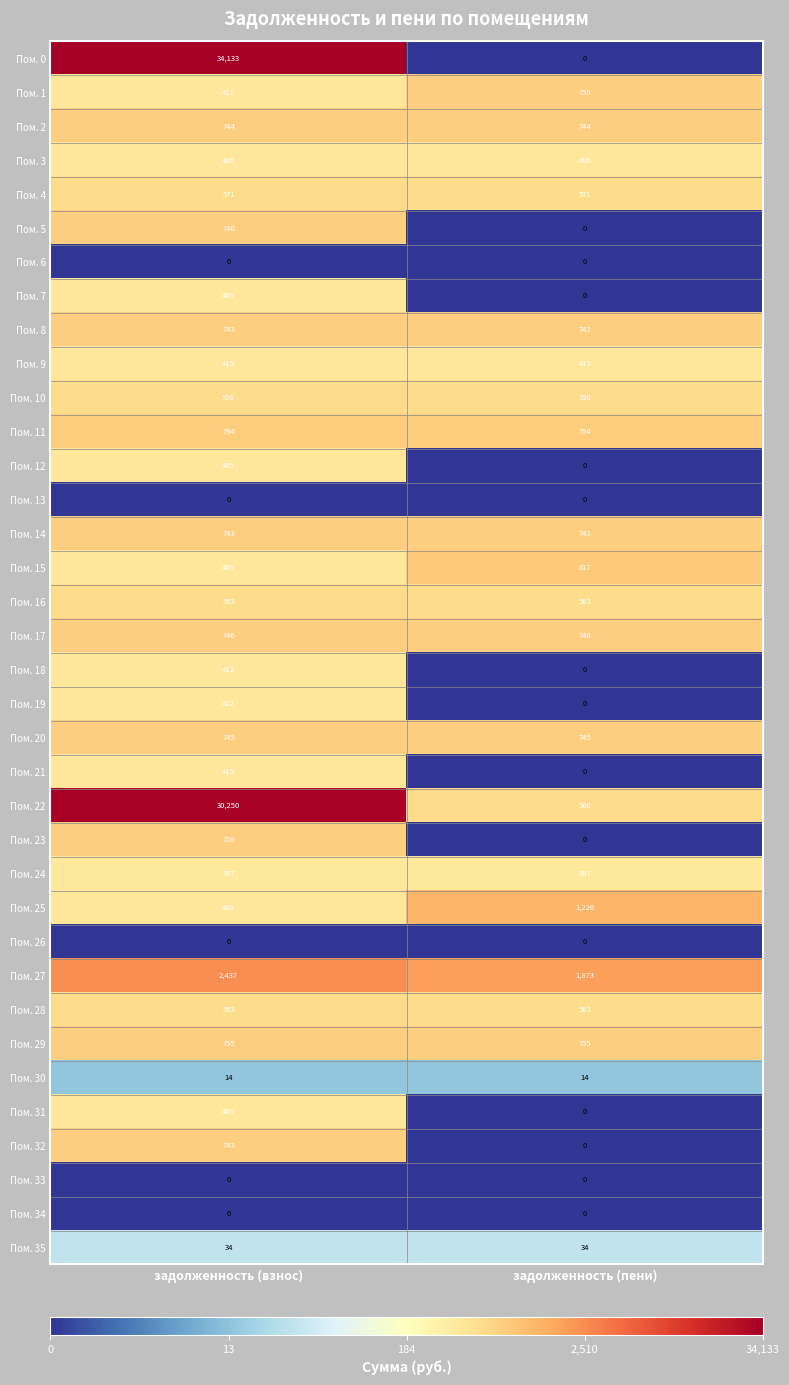

What is the spread (max minus min) of values at задолженность (пени)?

1873